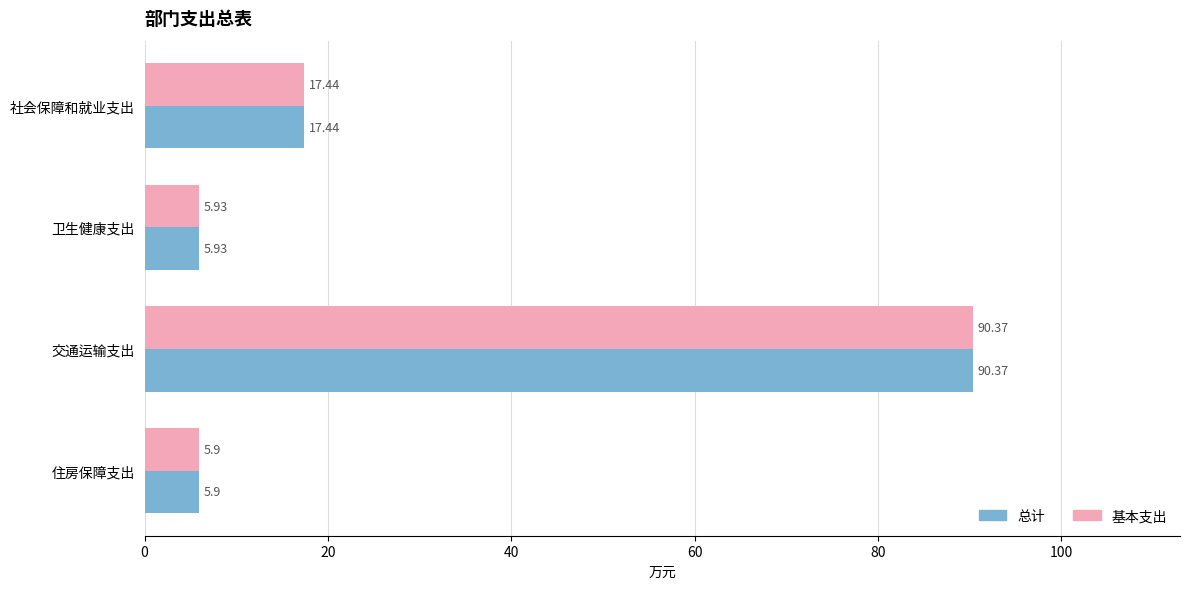

Where is 总计 nearest to the value 48?

社会保障和就业支出